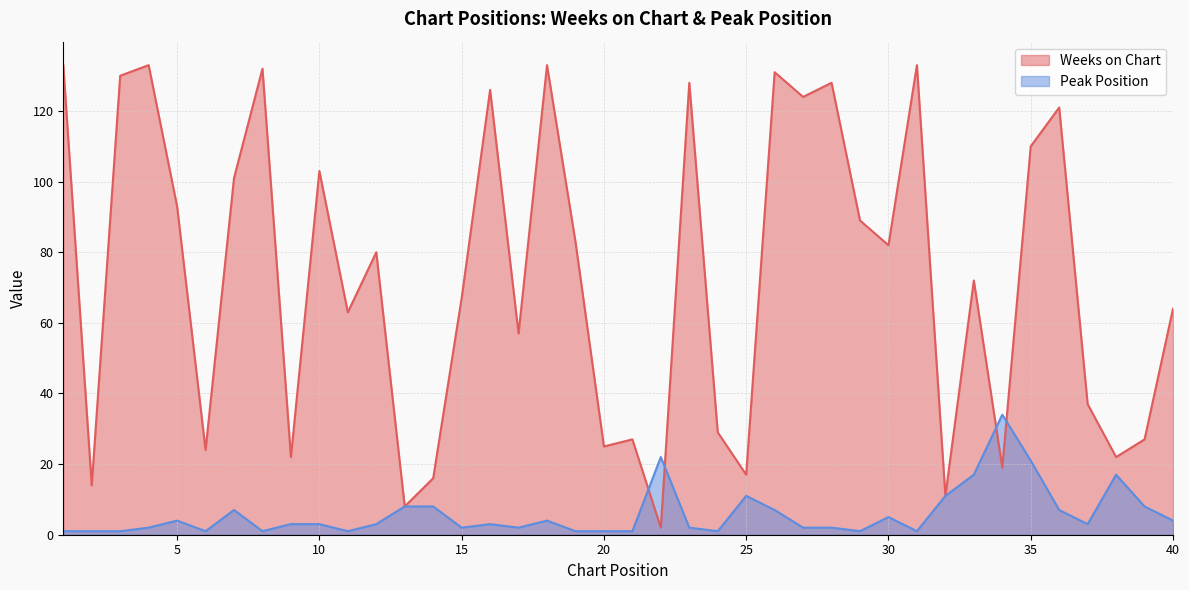

List the labels in order of Peak Position value, smallest first.

1, 2, 3, 6, 8, 11, 19, 20, 21, 24, 29, 31, 4, 15, 17, 23, 27, 28, 9, 10, 12, 16, 37, 5, 18, 40, 30, 7, 26, 36, 13, 14, 39, 25, 32, 33, 38, 35, 22, 34